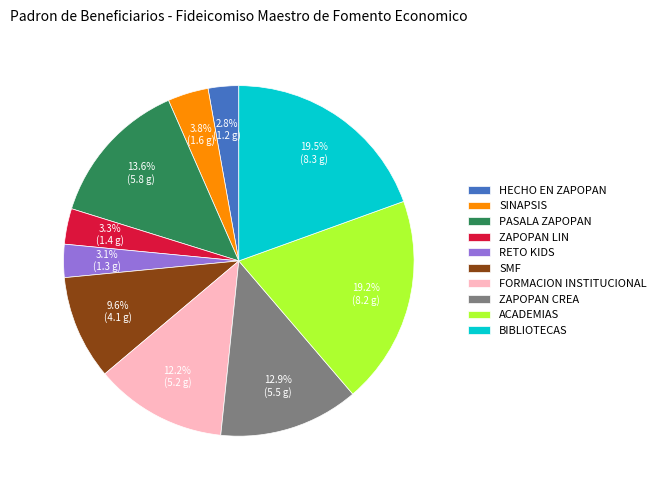

How many segments does this pie chart have?

10